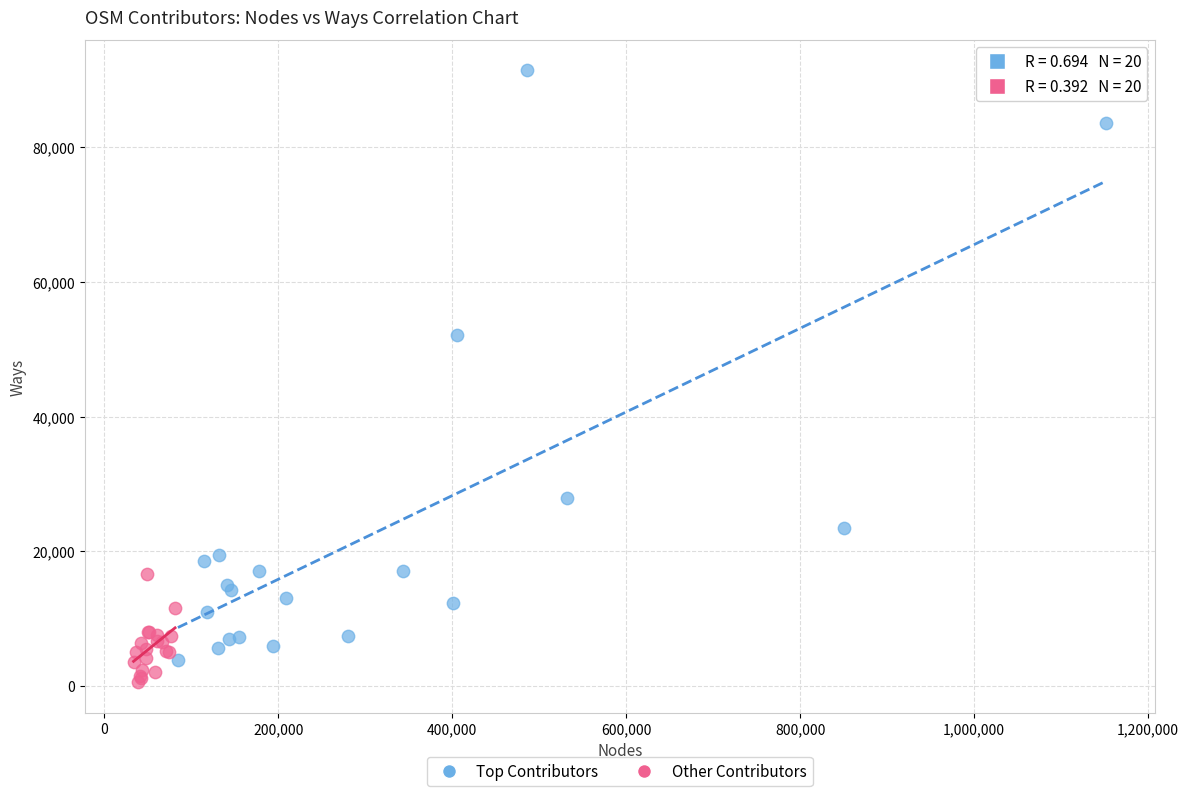

Which series has the widest spread of Y values?

Top Contributors